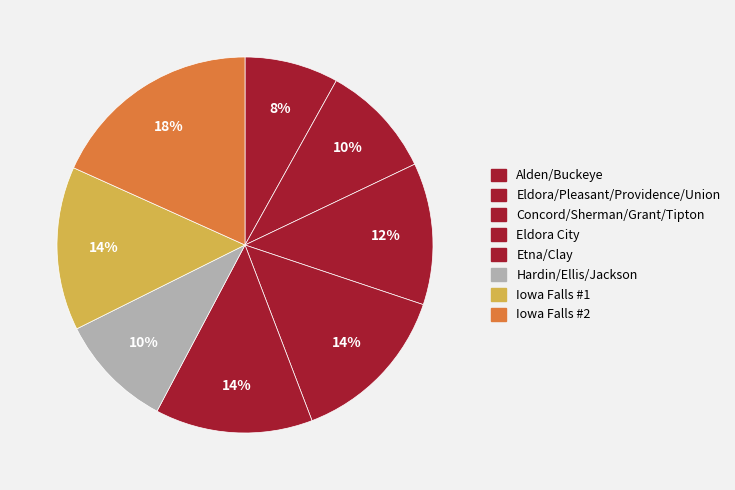

To the nearest percent, what is the average slice percentage?

12%